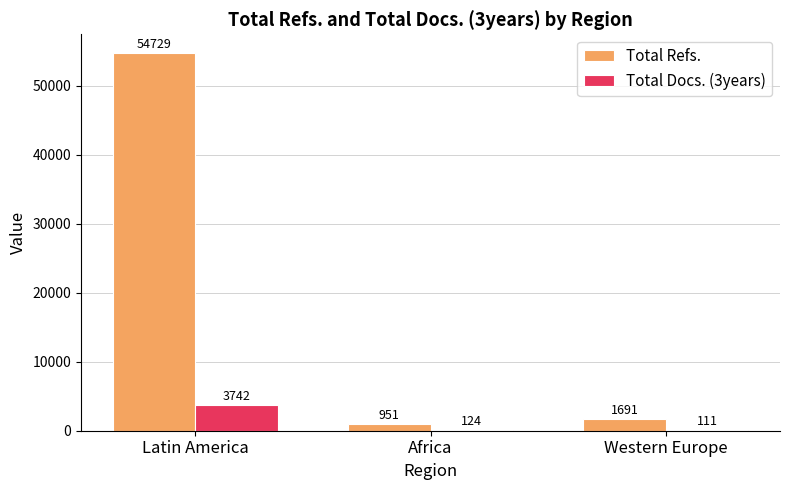

At which category is the sum across all series the highest?

Latin America